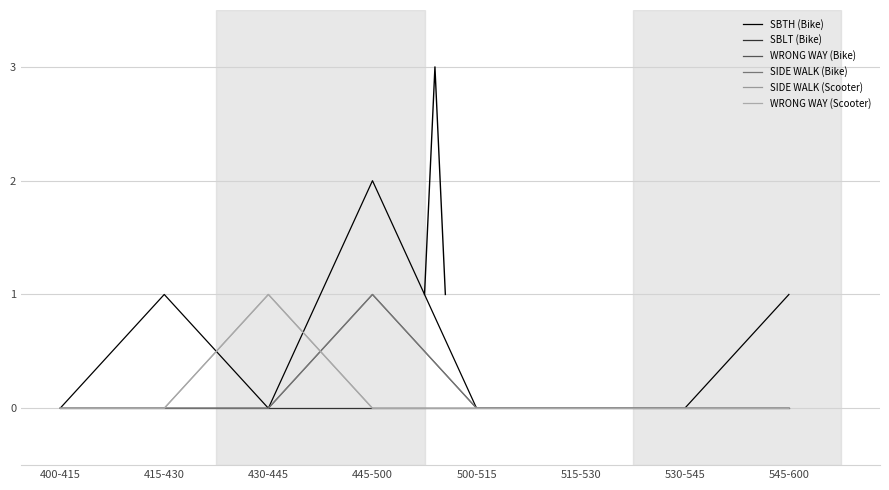

What is the difference between the maximum and minimum values in the SIDE WALK (Bike) series?

1